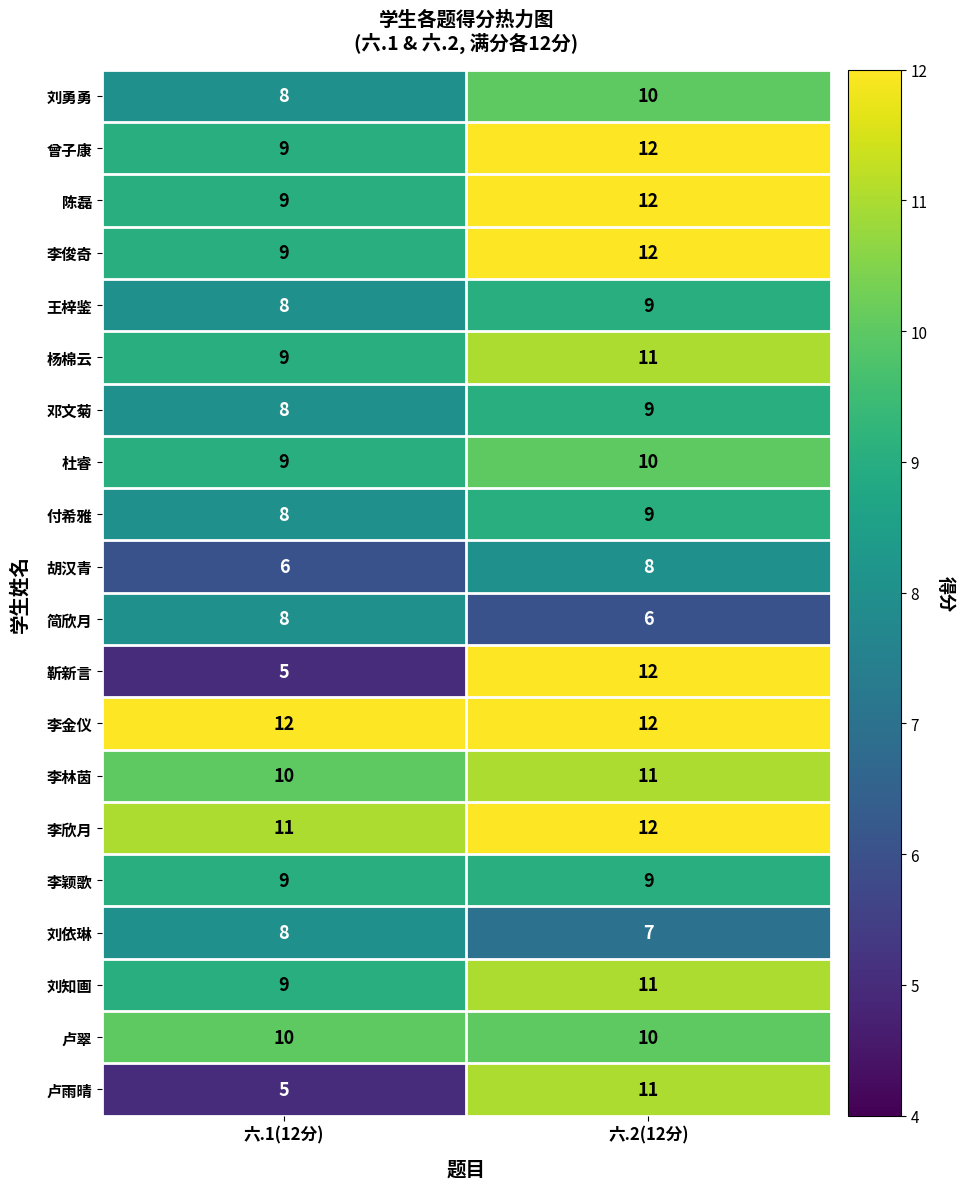

What is the difference between the 卢雨晴 values at 六.1(12分) and 六.2(12分)?

6